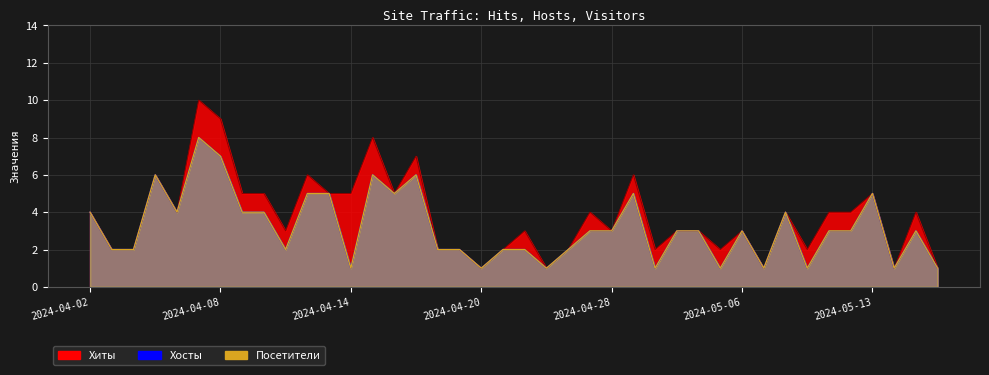

Read the Хосты value at 2024-04-03.

2